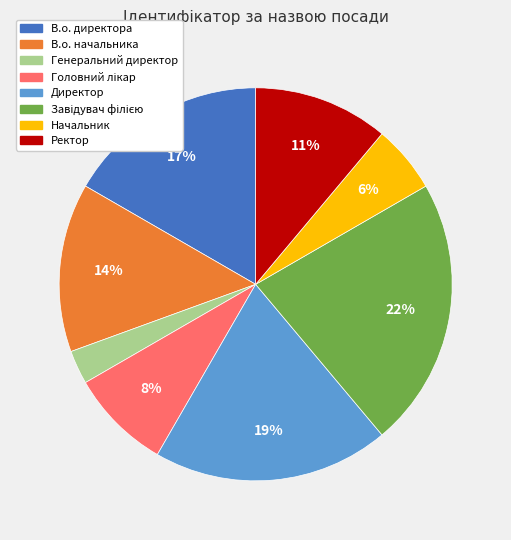

What is the smallest slice in the pie chart?

Генеральний директор